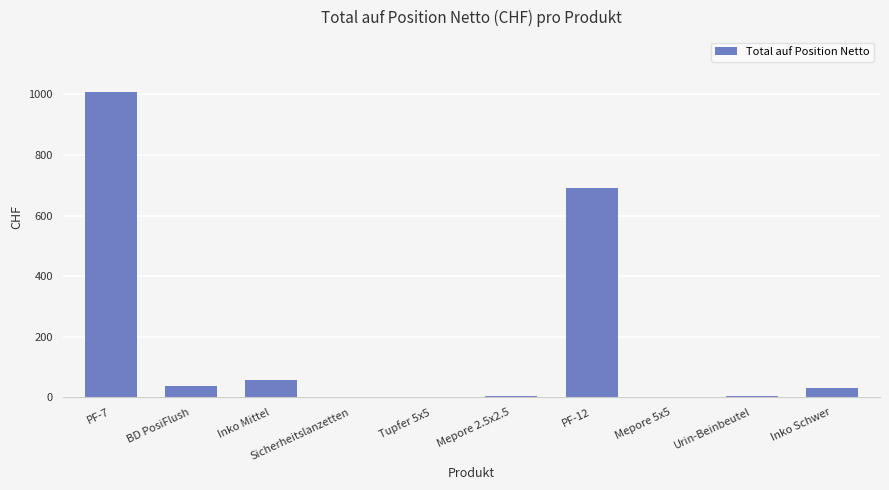

What is the sum of the values at PF-7 and Mepore 2.5x2.5?

1011.6